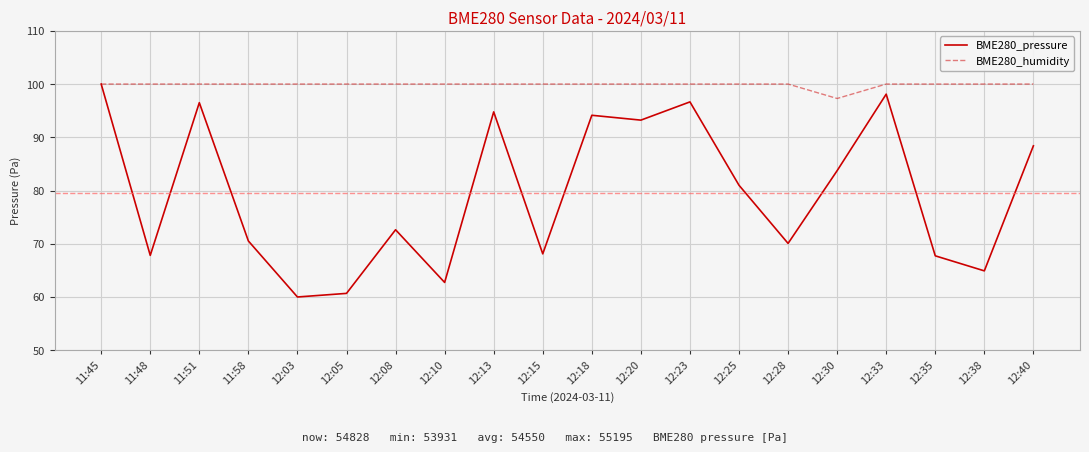

Is this an area chart (filled region under the line)?

No